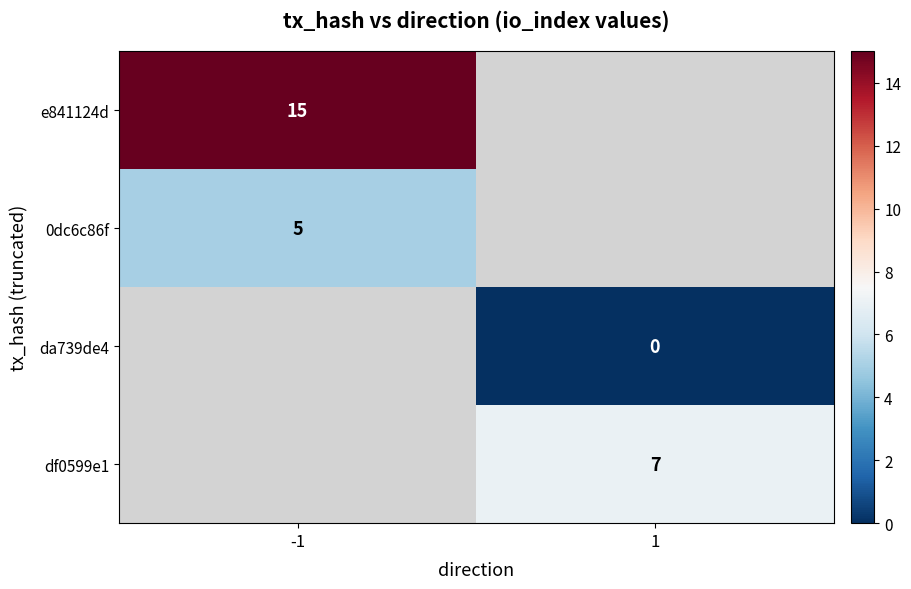

The df0599e1 series shows 7 at 1. True or false?

True